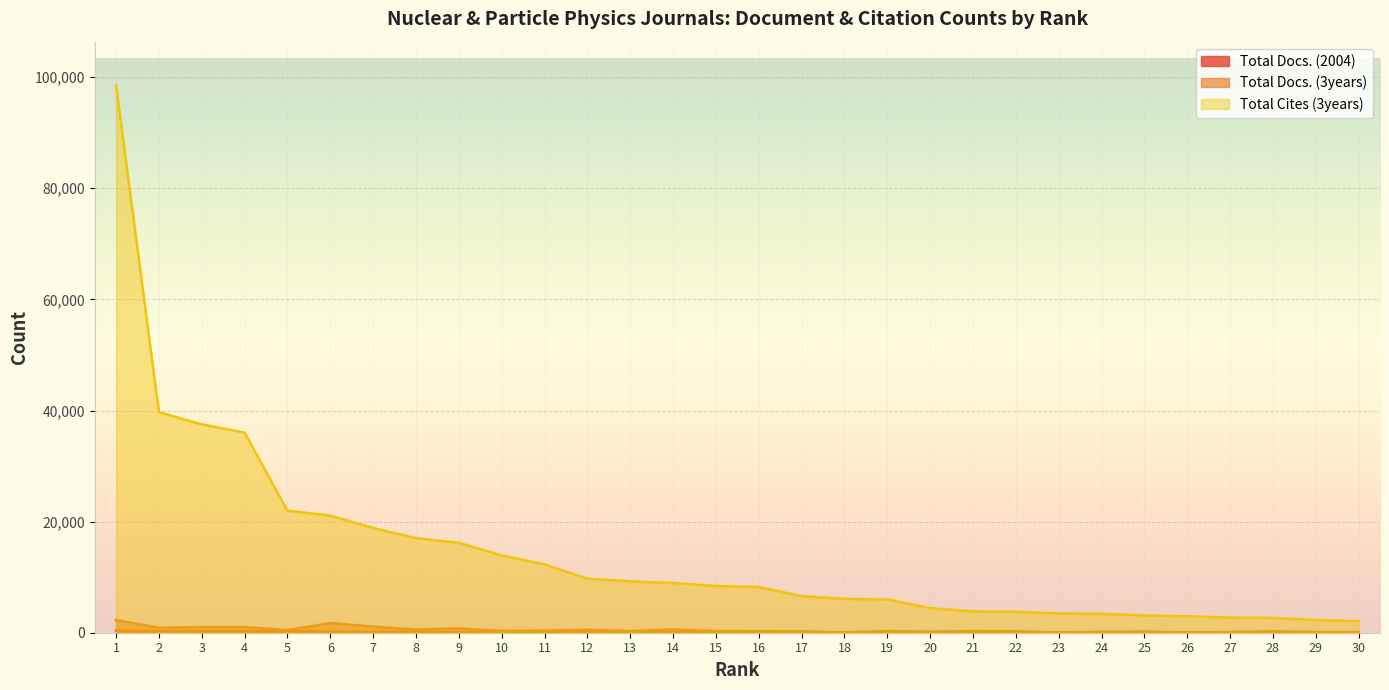

What is the difference between the highest and lowest values at 8?

16844